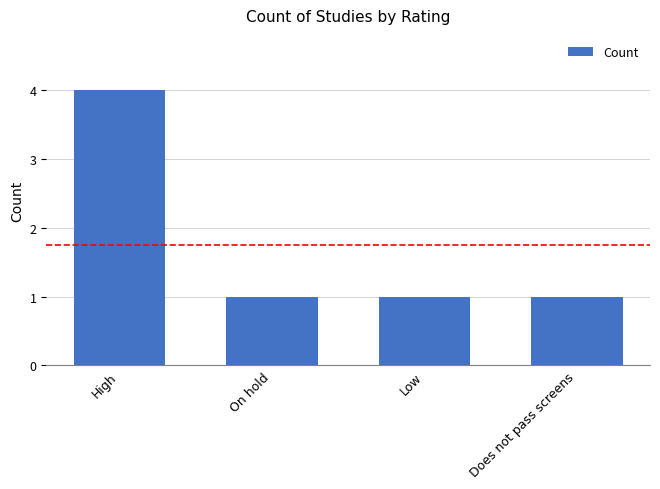

What is the value of the 4th bar from the left?

1